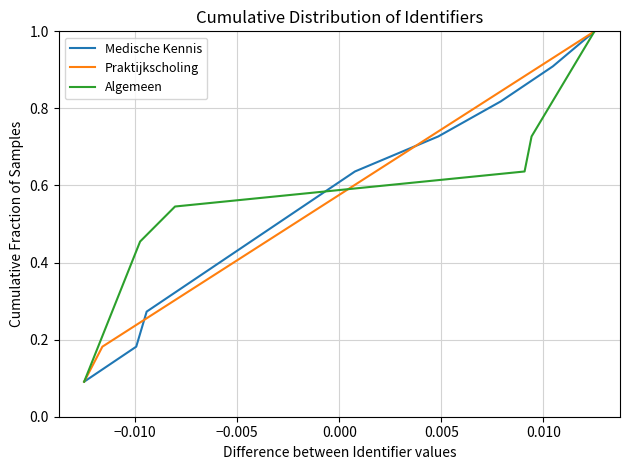

What is the highest value of the Medische Kennis series?

1.0